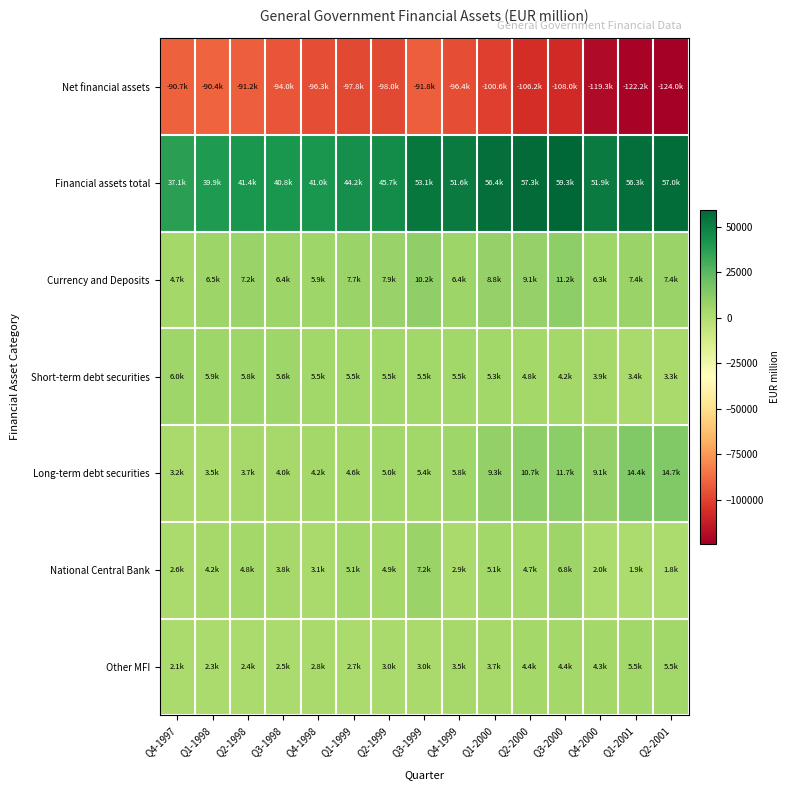

What is the spread (max minus min) of values at Q1-1999?

141969.8